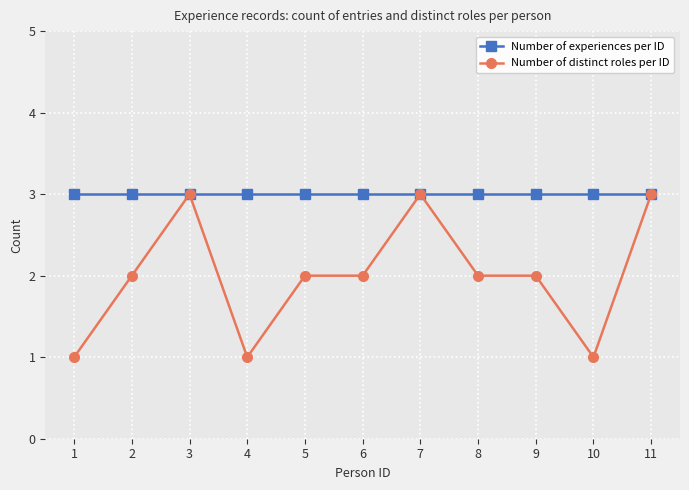

Between 5 and 11, which series saw the biggest shift?

Number of distinct roles per ID